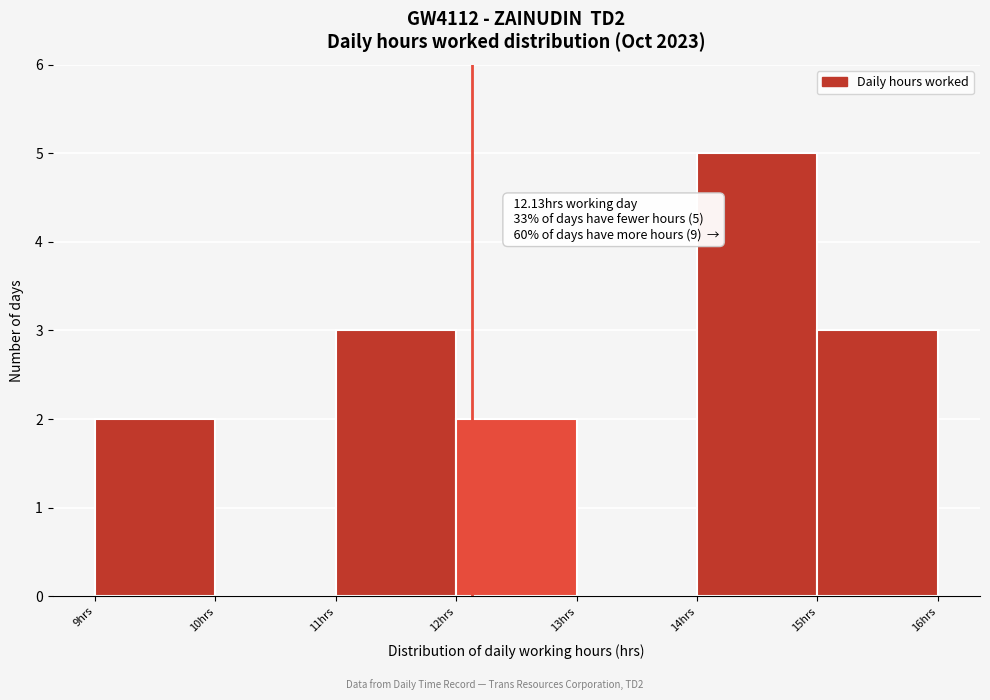

Which range on the x-axis has the tallest bar?

14 to 15